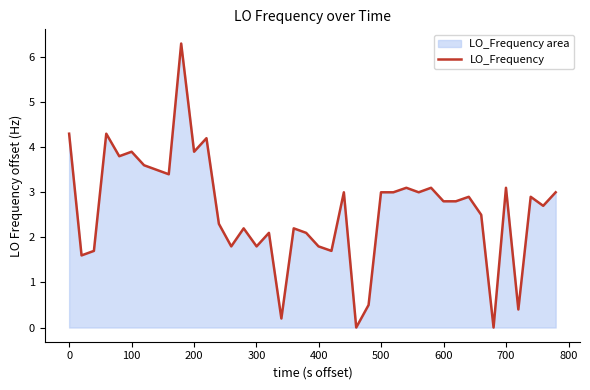

What is the greatest value displayed?

6.3